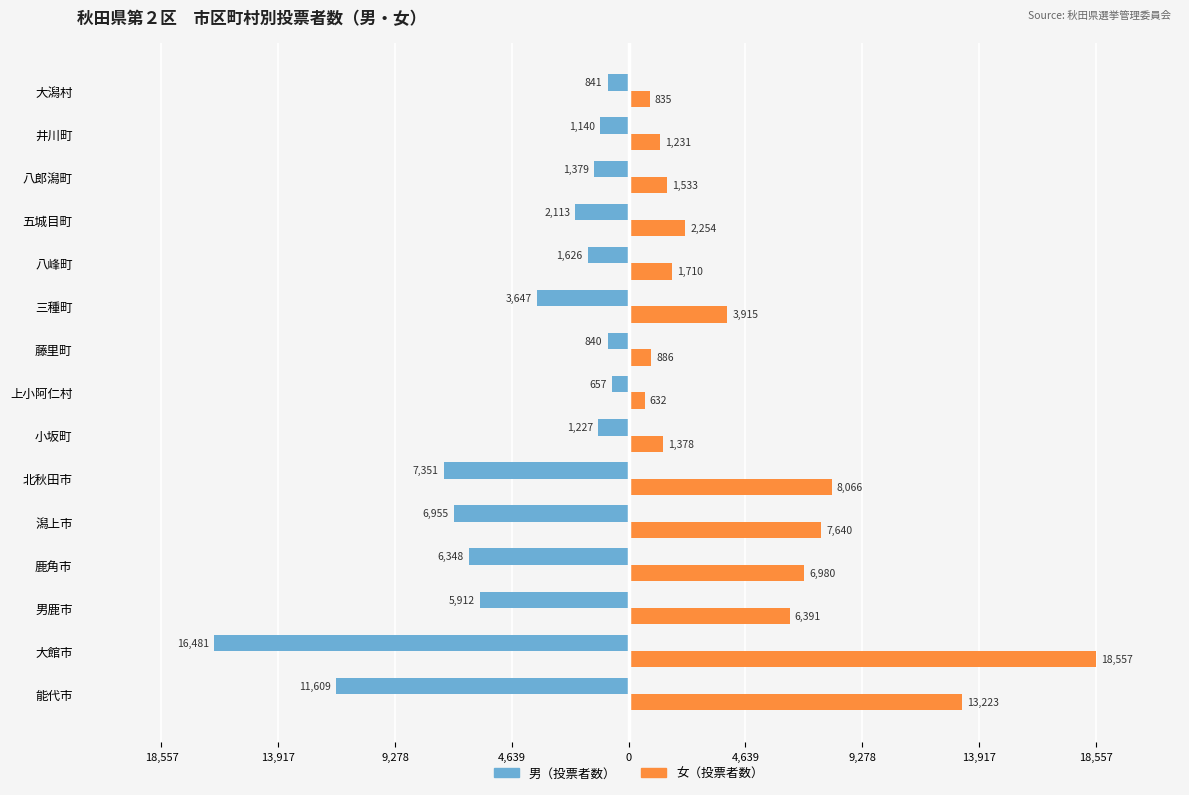

What are all the series names shown in the legend?

男（投票者数）, 女（投票者数）